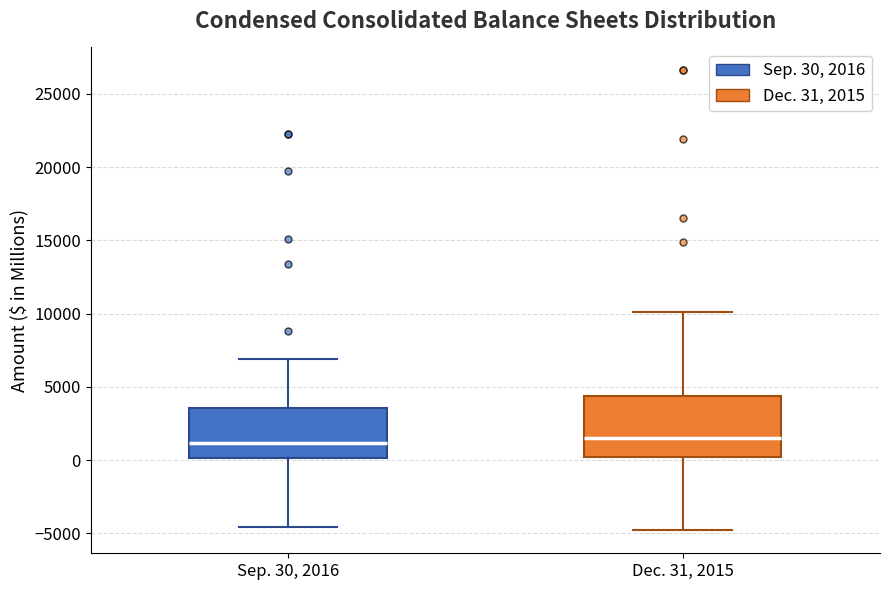

Where is the upper edge of the box for Sep. 30, 2016 on the y-axis? The values are not printed on the chart, so give them approximately, as read against the axis.

3500